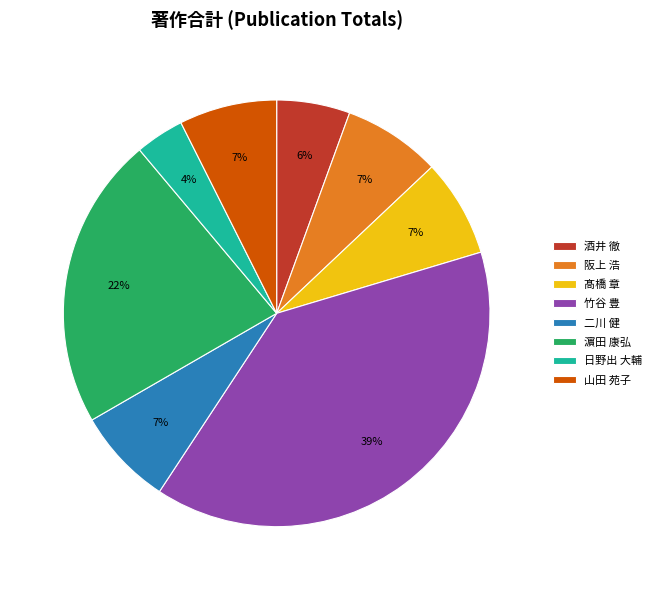

To the nearest percent, what is the combined percentage of 髙橋 章 and 酒井 徹?

13%